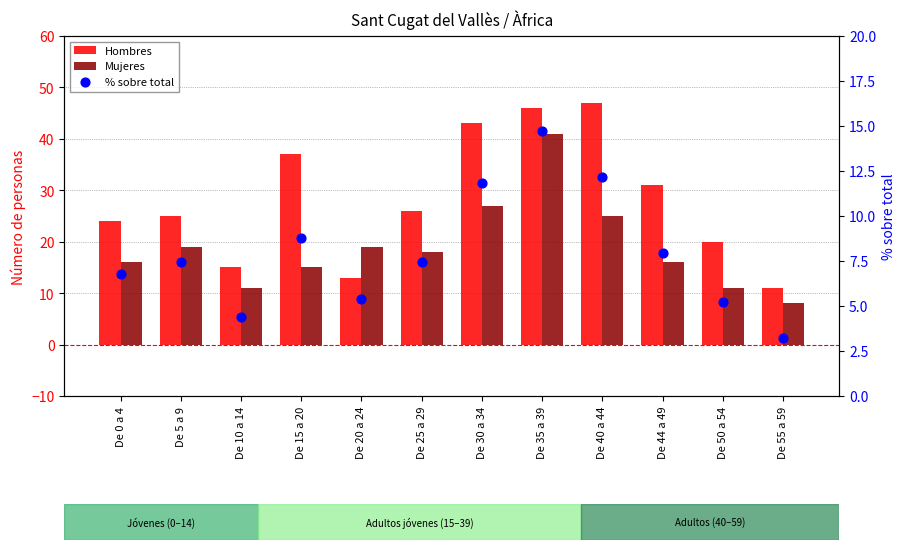

Which series contains the lowest Y value?

% sobre total